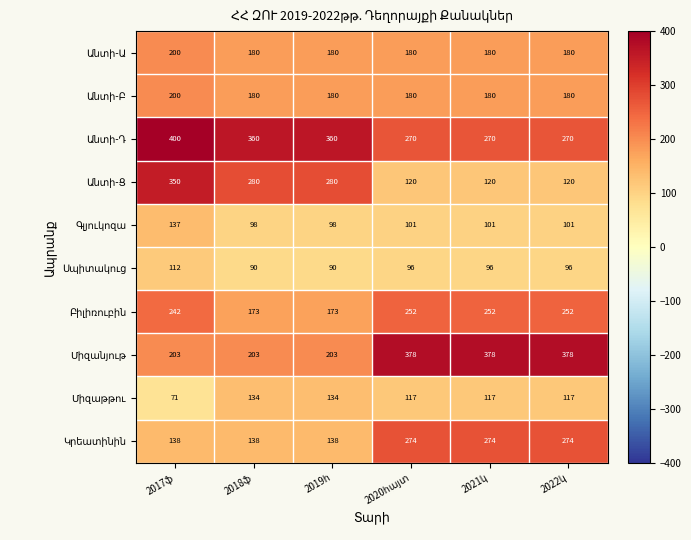

What is the greatest value displayed?

400